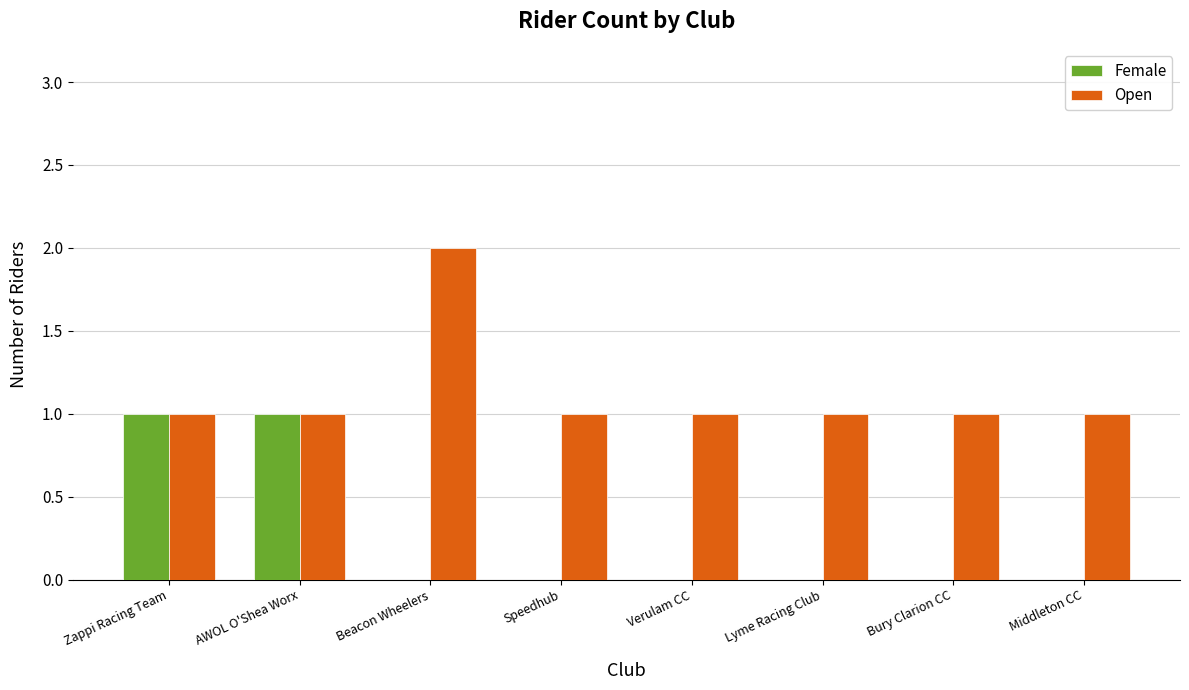

Are the bars grouped side by side (vs. stacked)?

Yes